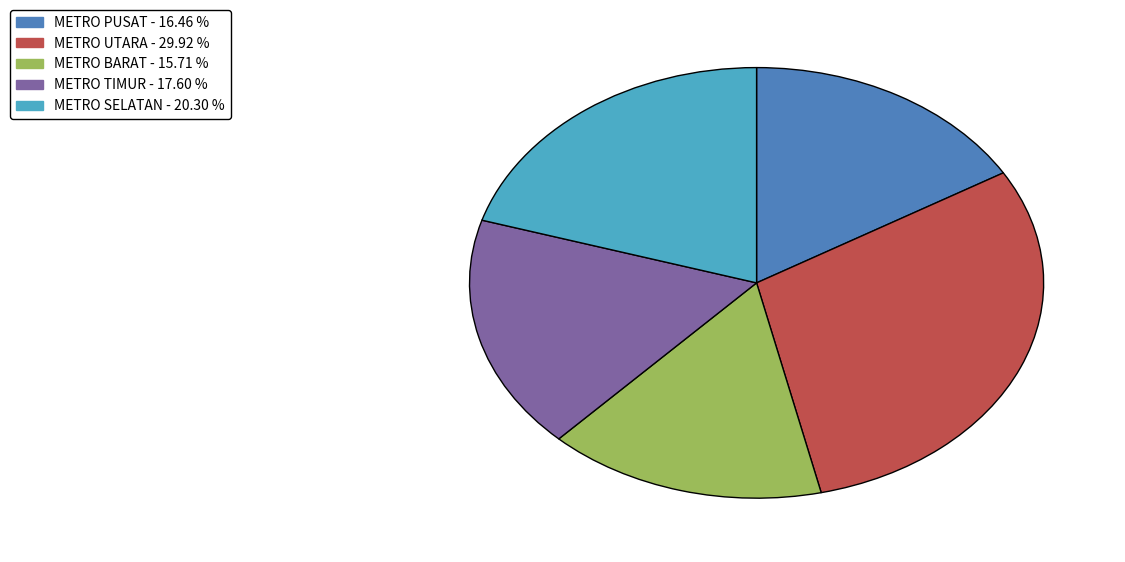

How many slices are in this pie chart?

5